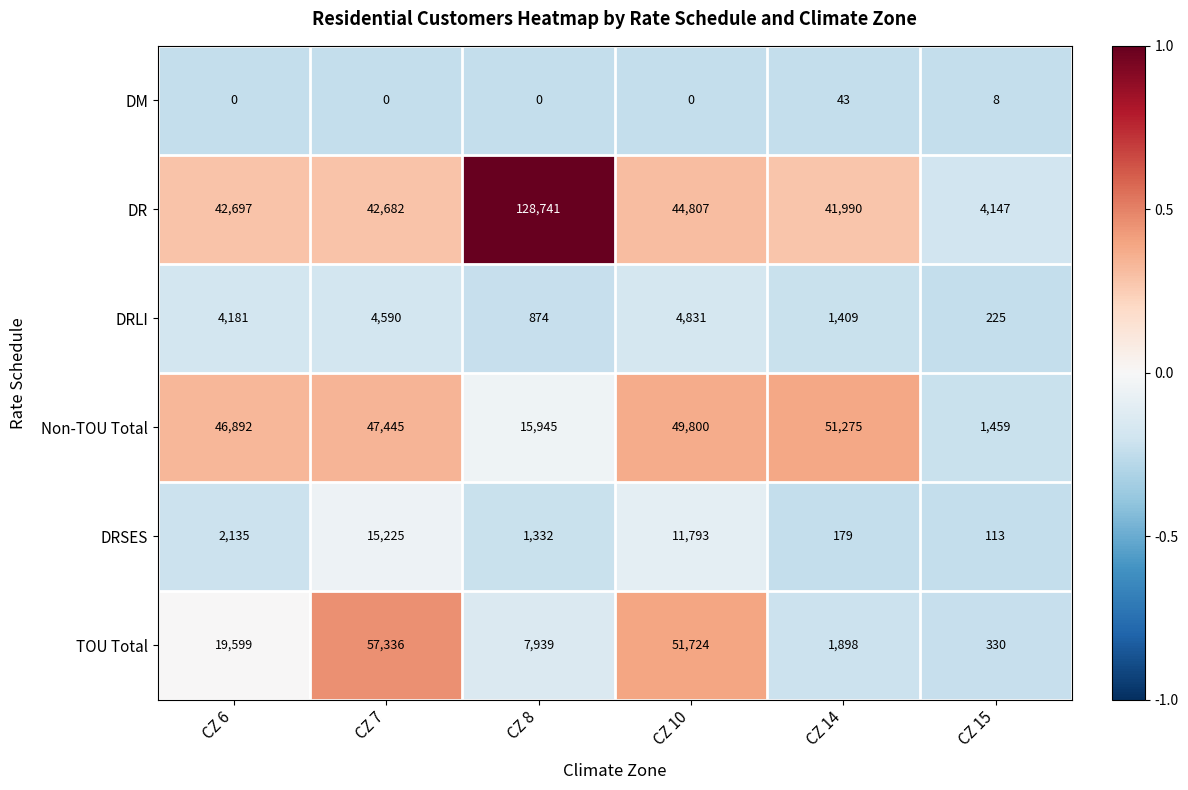

The DRSES series shows 465 at CZ 8. True or false?

False